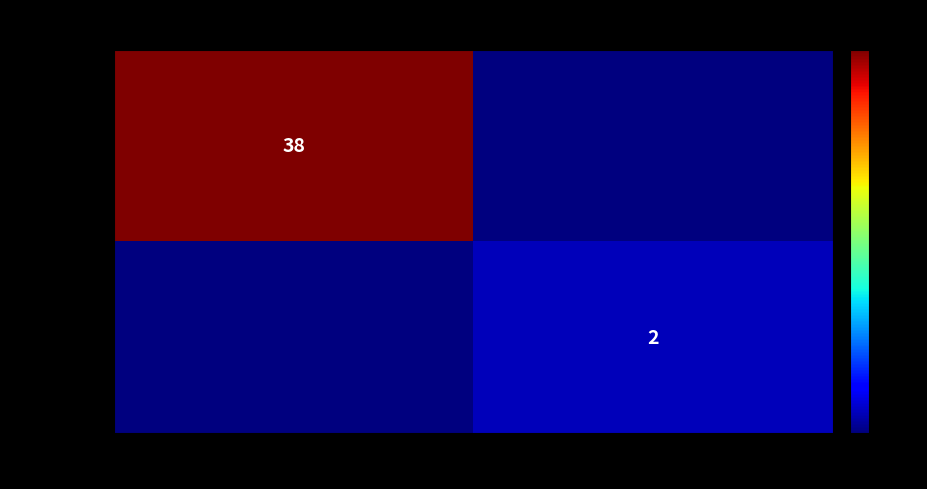

Is it true that f931f98fd1… equals 38 at -1?

True